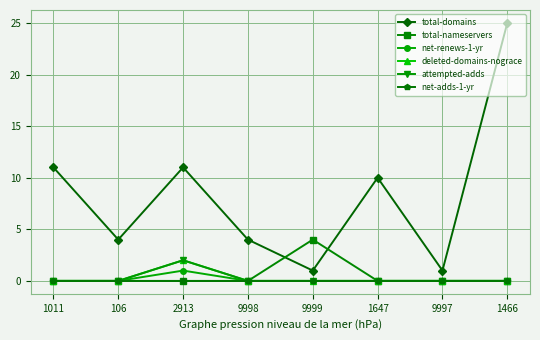

What position from the left is 1466?

8